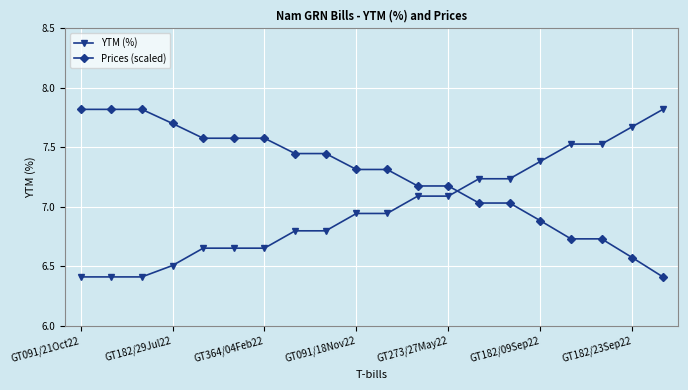

True or false: YTM (%) and Prices (scaled) cross at least once.

True